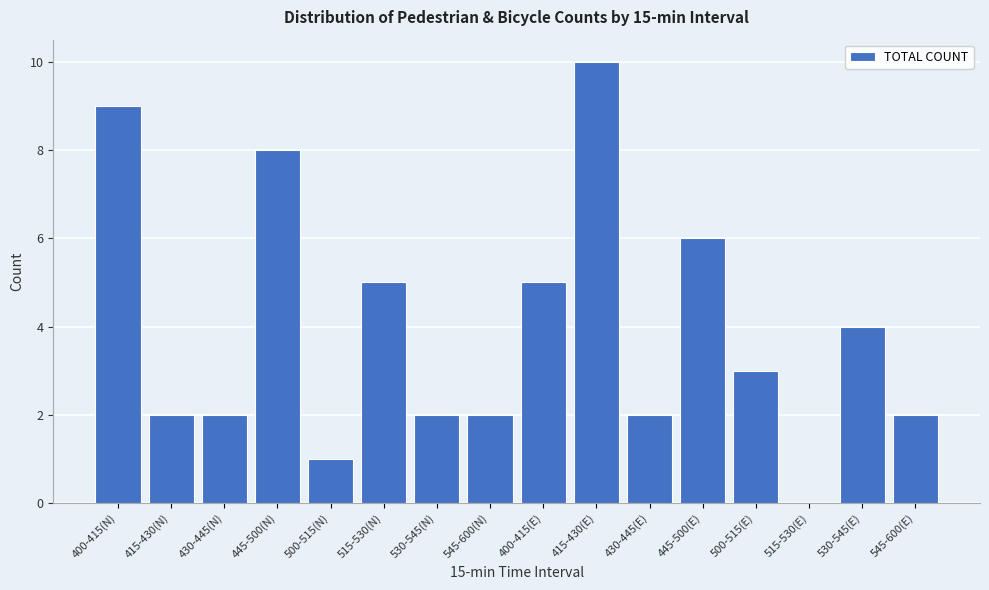

Reading left to right, what are all the values shown in this chart?

400-415(N)=9	415-430(N)=2	430-445(N)=2	445-500(N)=8	500-515(N)=1	515-530(N)=5	530-545(N)=2	545-600(N)=2	400-415(E)=5	415-430(E)=10	430-445(E)=2	445-500(E)=6	500-515(E)=3	515-530(E)=0	530-545(E)=4	545-600(E)=2